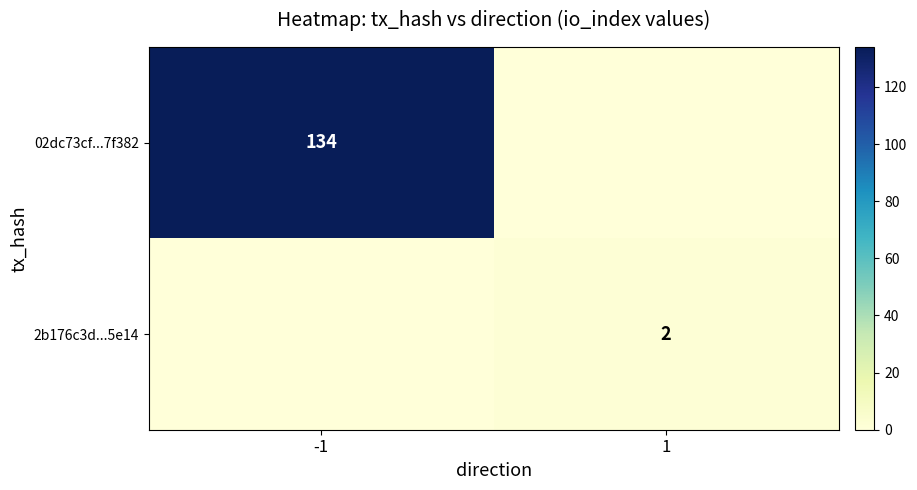

The value of 02dc73cf...7f382 at -1 is 134. True or false?

True